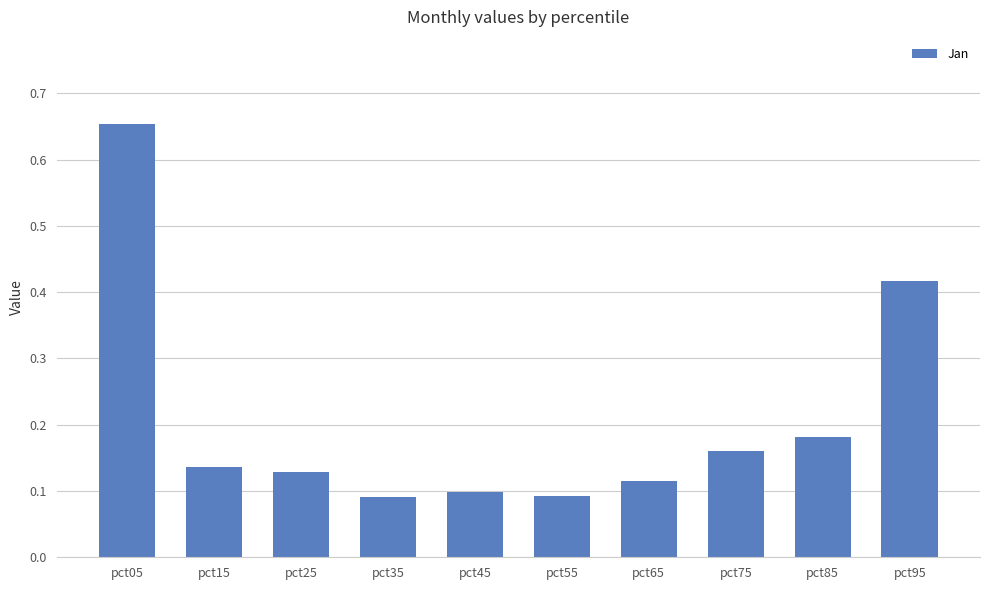

What is the sum of all values?

2.1